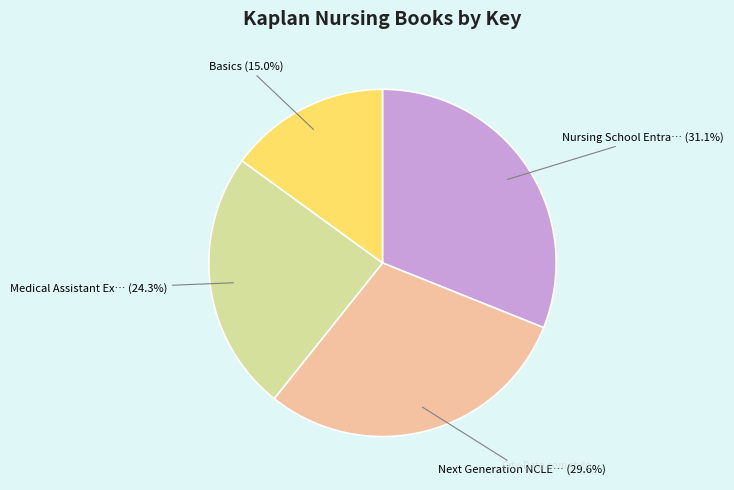

Is there a majority slice in this chart?

No